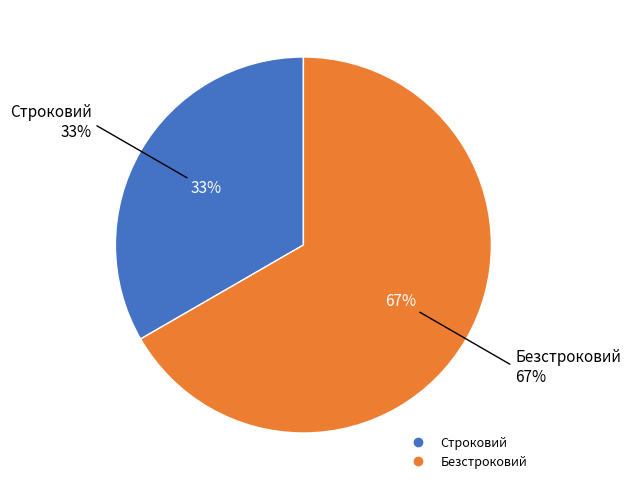

To the nearest percent, what portion does Безстроковий represent?

67%